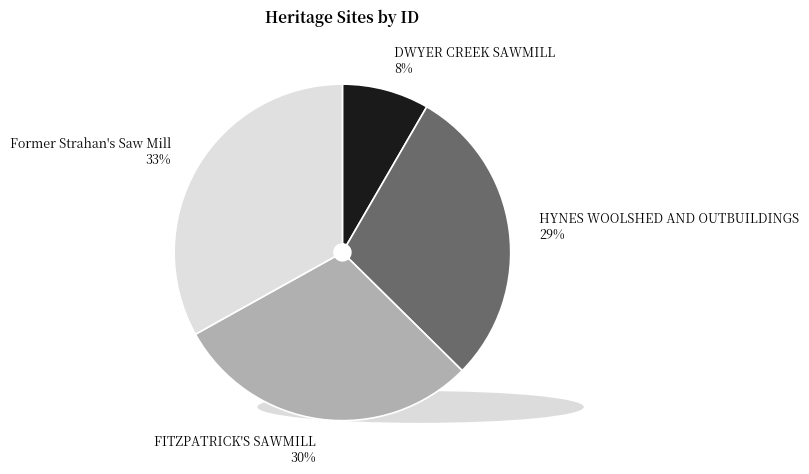

Between HYNES WOOLSHED AND OUTBUILDINGS 29% and DWYER CREEK SAWMILL 8%, which is larger?

HYNES WOOLSHED AND OUTBUILDINGS 29%